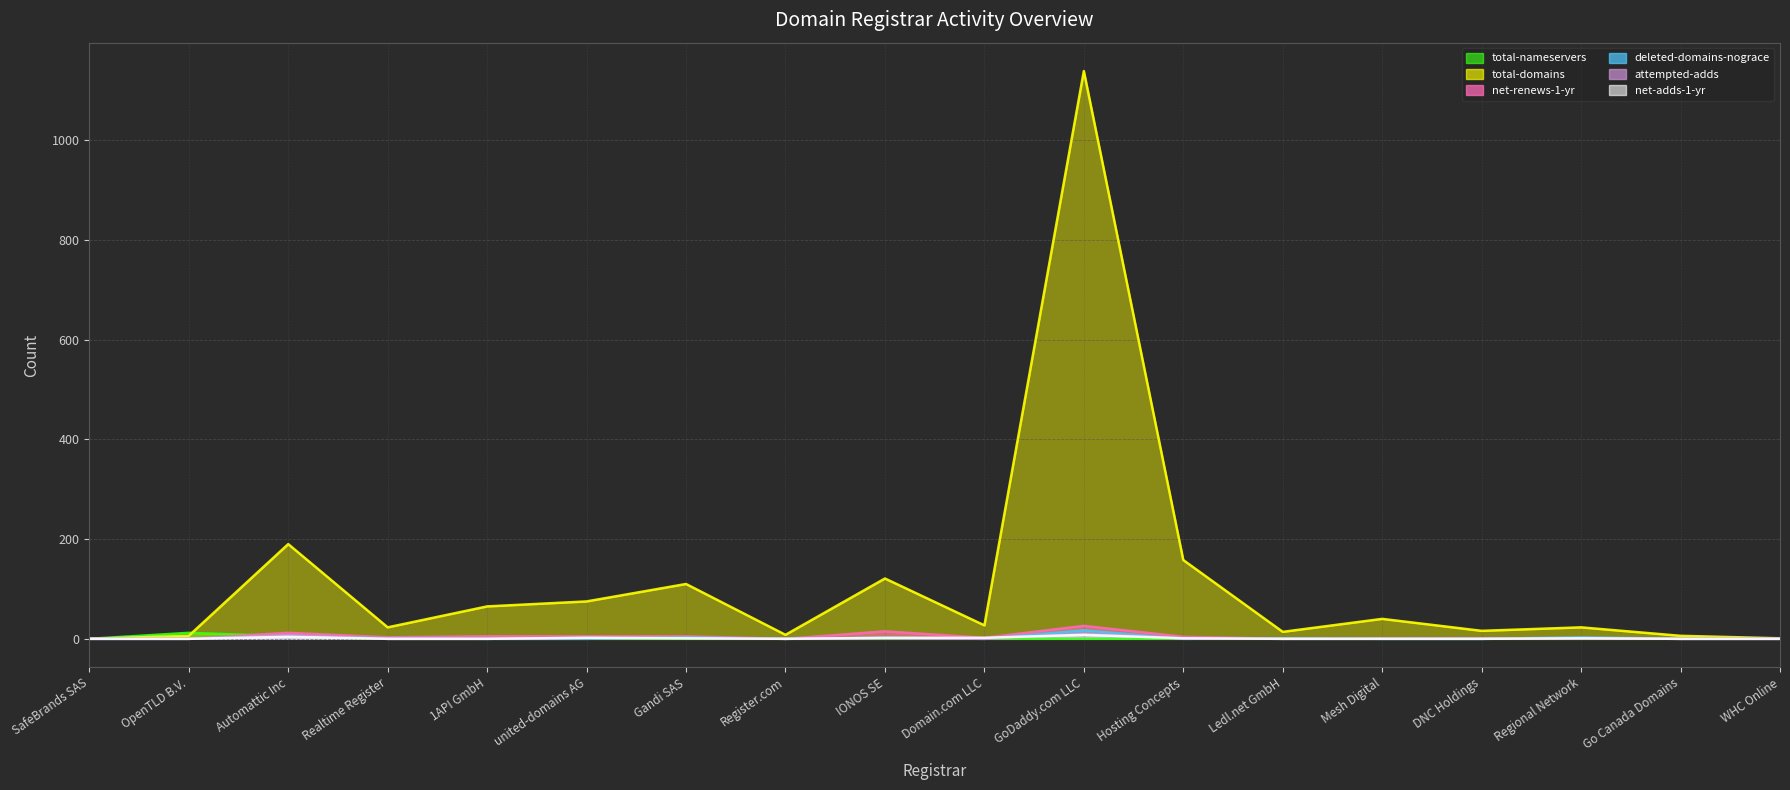

What position from the left is Hosting Concepts?

12